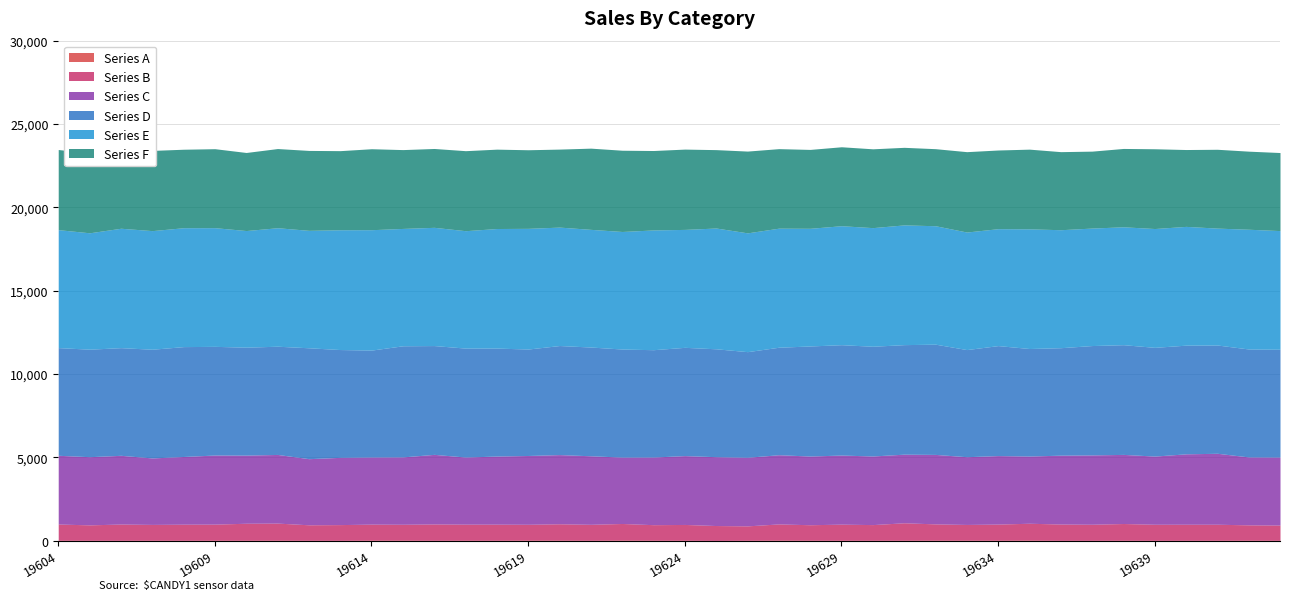

At which category does Series B reach its first local peak?

19606